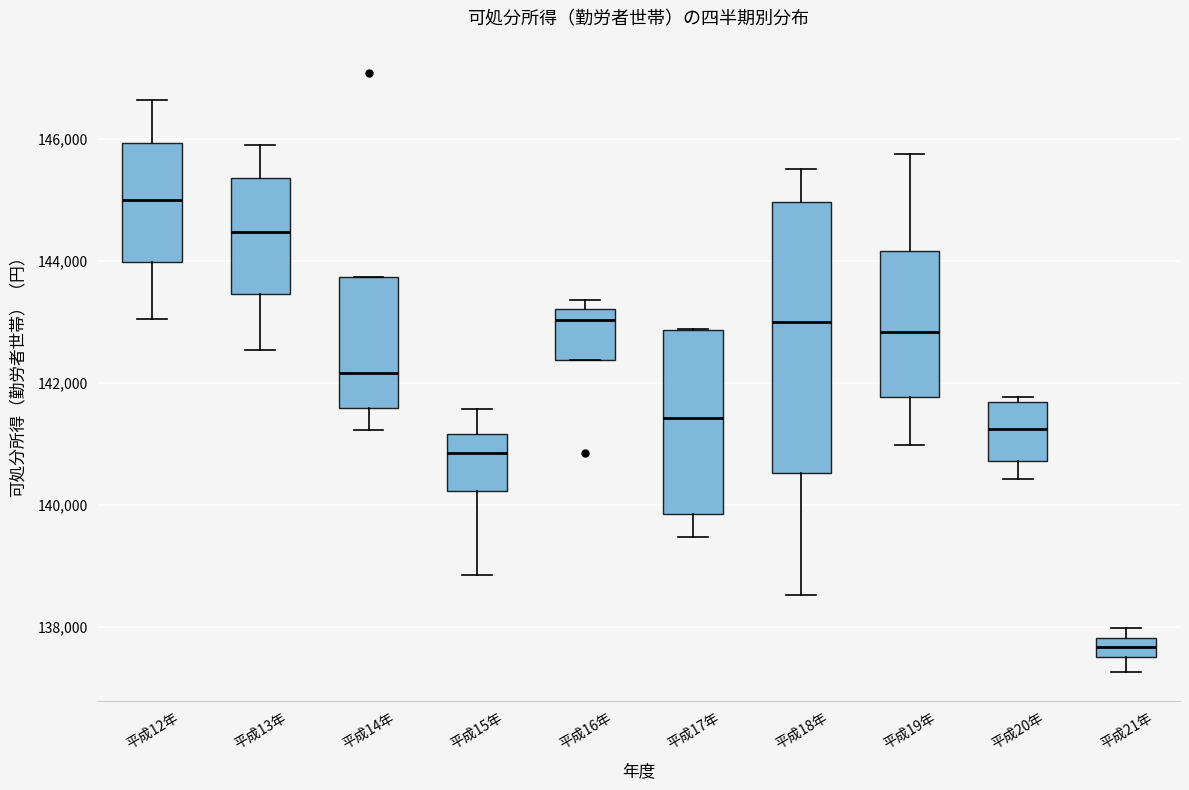

Reading left to right, read every box against the y-axis: the position of its median line, the range the box covers, and the ends of its whiskers. The values are not printed on the chart, so give them approximately, as read against the axis.

平成12年: median 145000, box 144000 to 146000, whiskers 143000 to 146600
平成13年: median 144400, box 143400 to 145400, whiskers 142600 to 145800
平成14年: median 142200, box 141600 to 143800, whiskers 141200 to 143800
平成15年: median 140800, box 140200 to 141200, whiskers 138800 to 141600
平成16年: median 143000, box 142400 to 143200, whiskers 142400 to 143400
平成17年: median 141400, box 139800 to 142800, whiskers 139400 to 142800
平成18年: median 143000, box 140600 to 145000, whiskers 138600 to 145400
平成19年: median 142800, box 141800 to 144200, whiskers 141000 to 145800
平成20年: median 141200, box 140800 to 141600, whiskers 140400 to 141800
平成21年: median 137600 (inside the box), box 137600 to 137800, whiskers 137200 to 138000